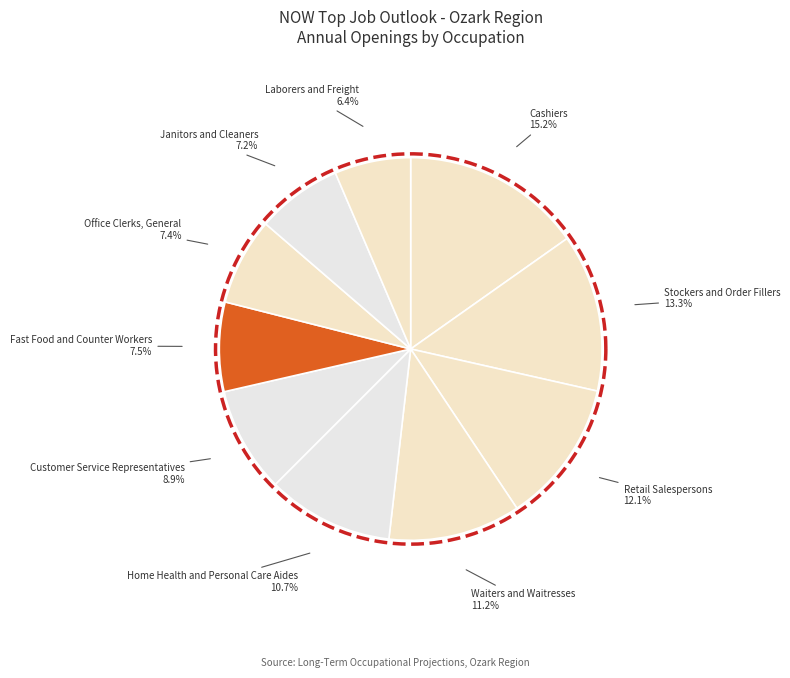

To the nearest percent, what percentage of the pie is Waiters and Waitresses?

11%